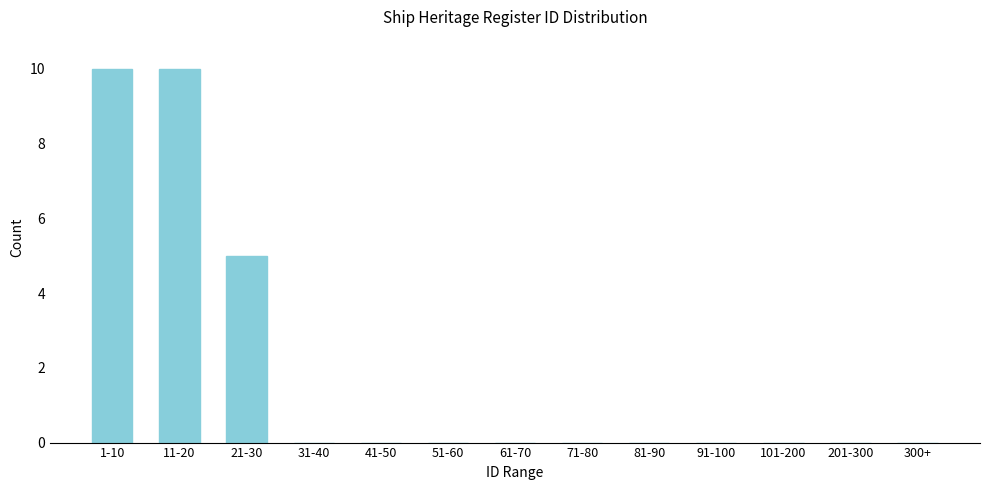

Reading left to right, list all the values displayed in this chart.

1-10=10	11-20=10	21-30=5	31-40=0	41-50=0	51-60=0	61-70=0	71-80=0	81-90=0	91-100=0	101-200=0	201-300=0	300+=0